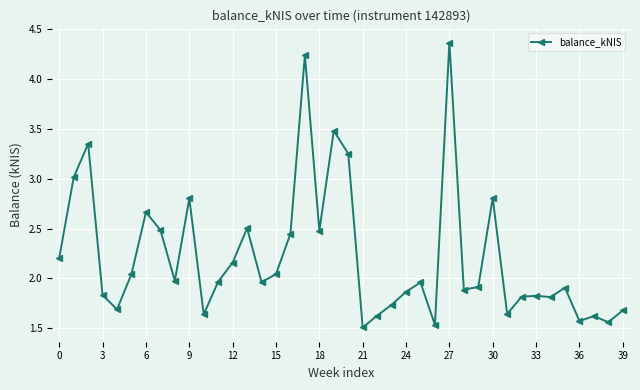

What is the sum of all values?

88.9